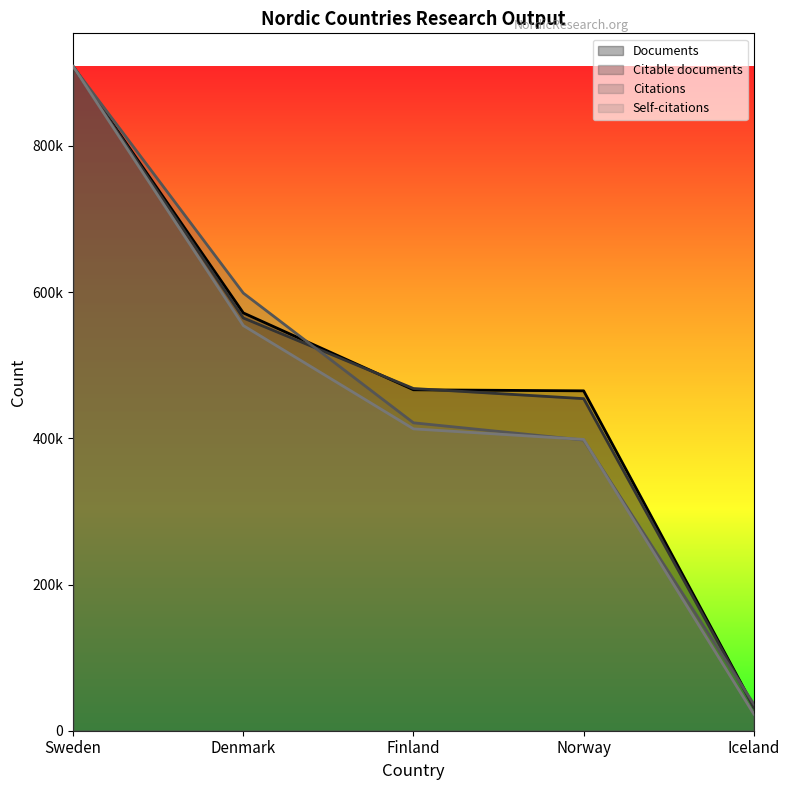

True or false: Citable documents has a value of 454281.6 at Norway.

True